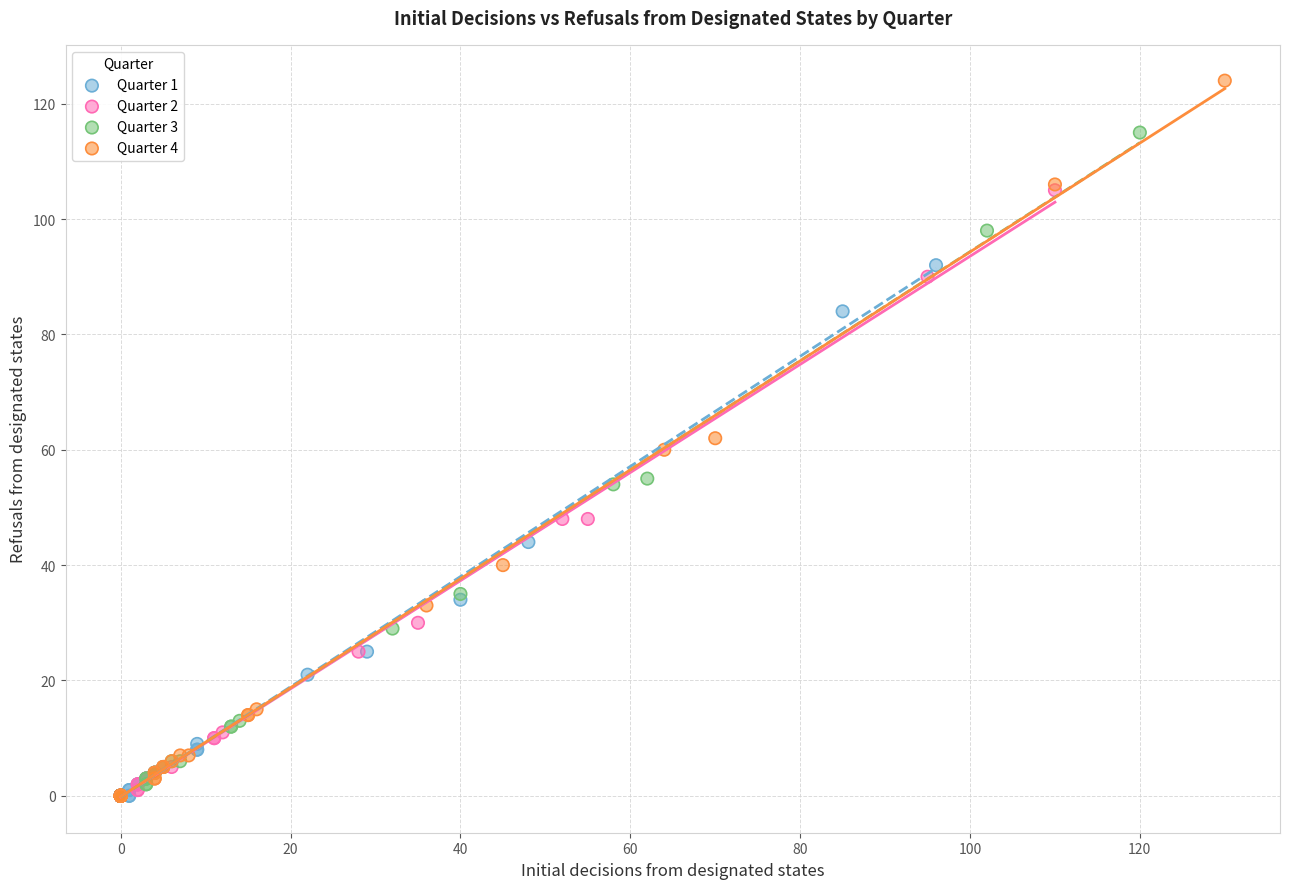

Which series reaches the maximum Y coordinate?

Quarter 4